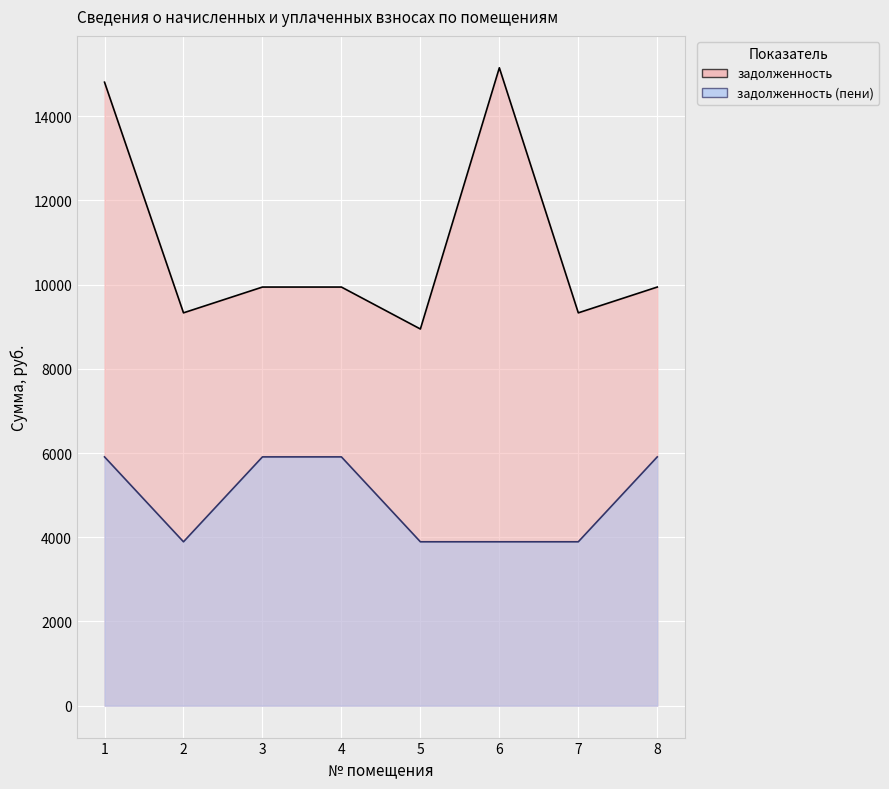

Which series has the widest spread of values?

задолженность